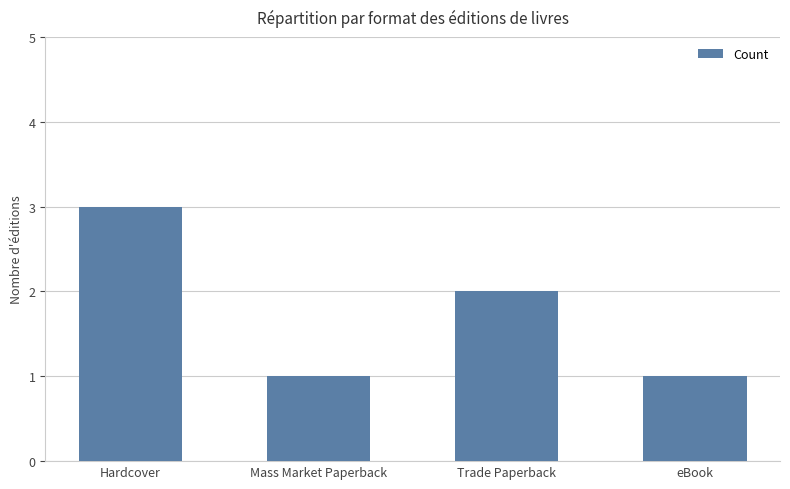

Reading left to right, what are all the values shown in this chart?

Hardcover=3	Mass Market Paperback=1	Trade Paperback=2	eBook=1